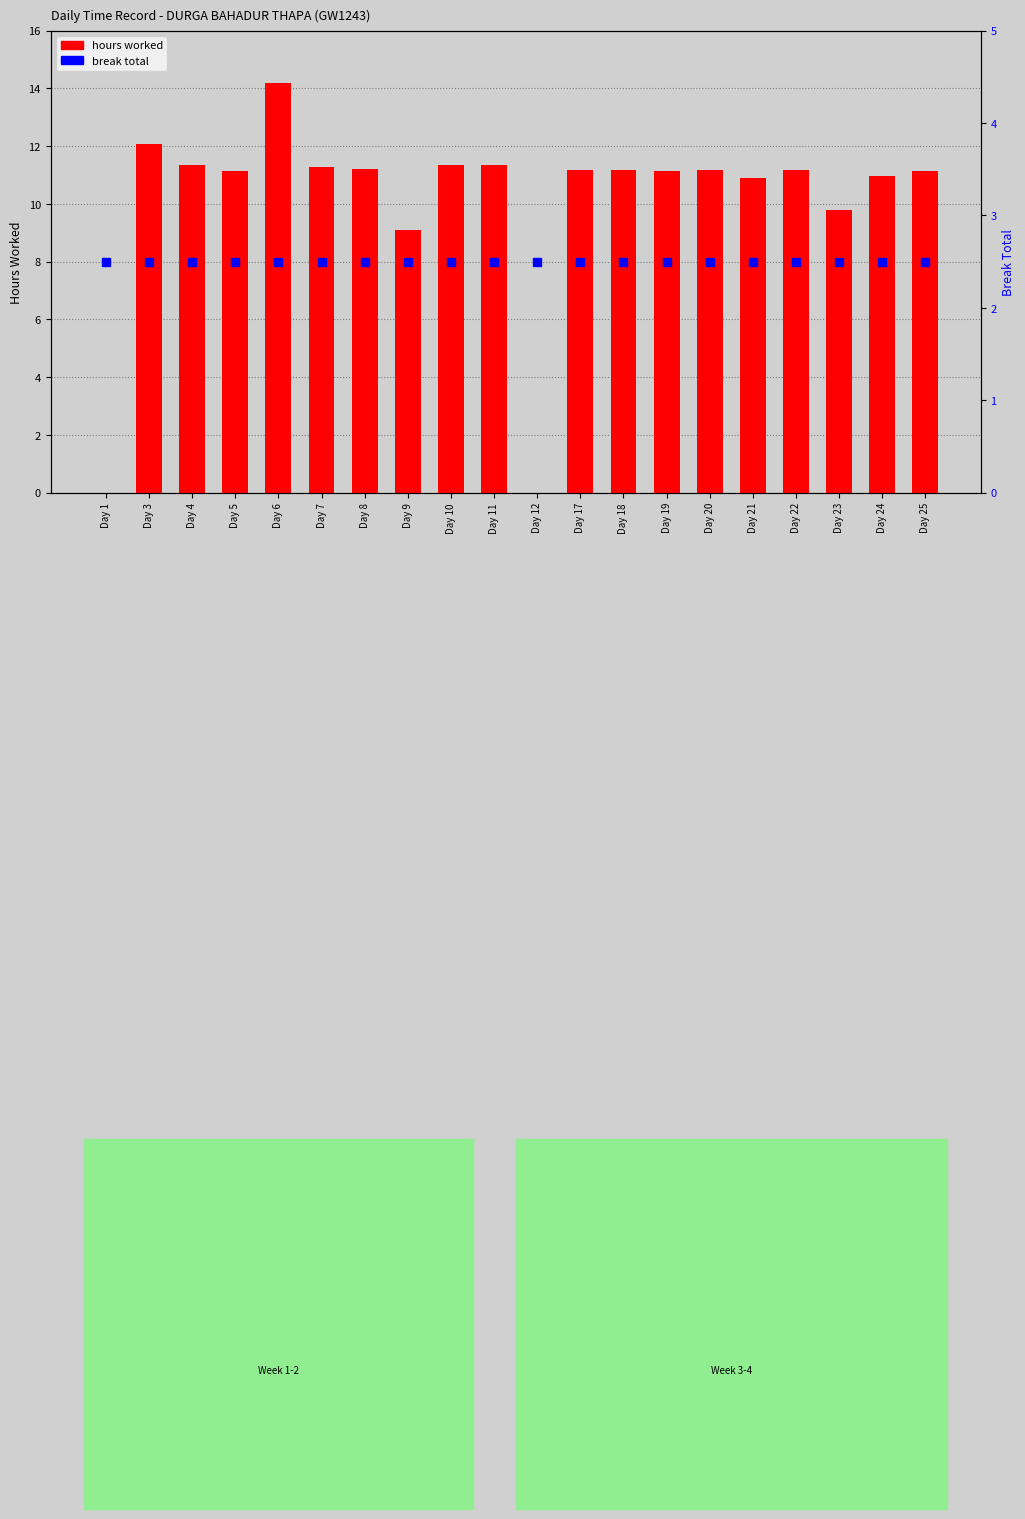

What is the total value across all series at Day 1?

2.5